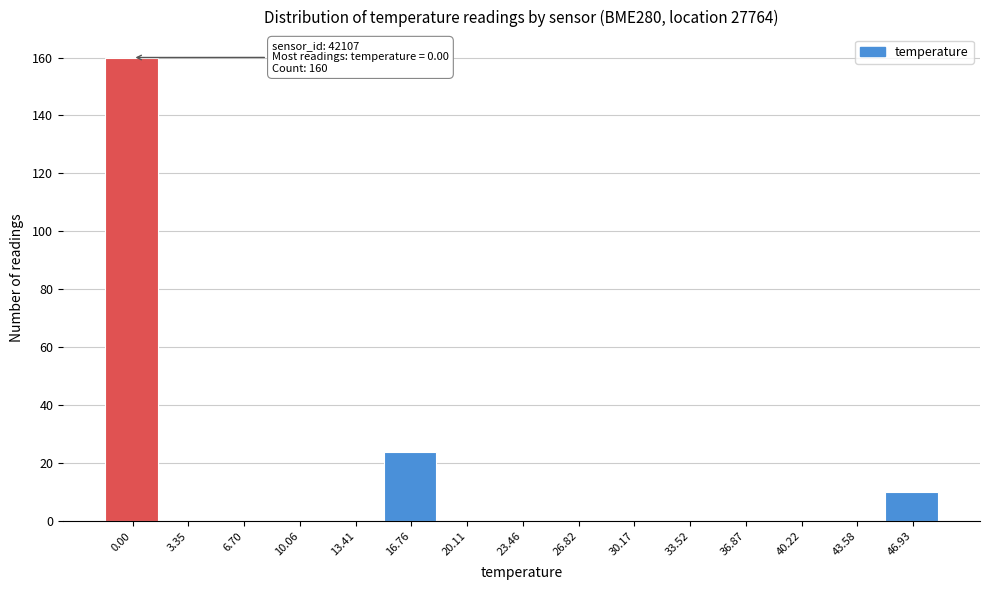

Reading right to left, list all the values displayed in this chart.

46.93=10	43.58=0	40.22=0	36.87=0	33.52=0	30.17=0	26.82=0	23.46=0	20.11=0	16.76=24	13.41=0	10.06=0	6.70=0	3.35=0	0.00=160